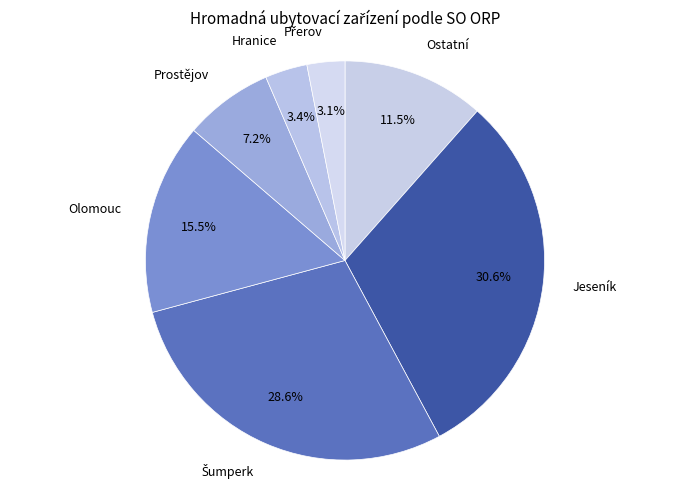

Is there any slice that represents more than half of the pie?

No